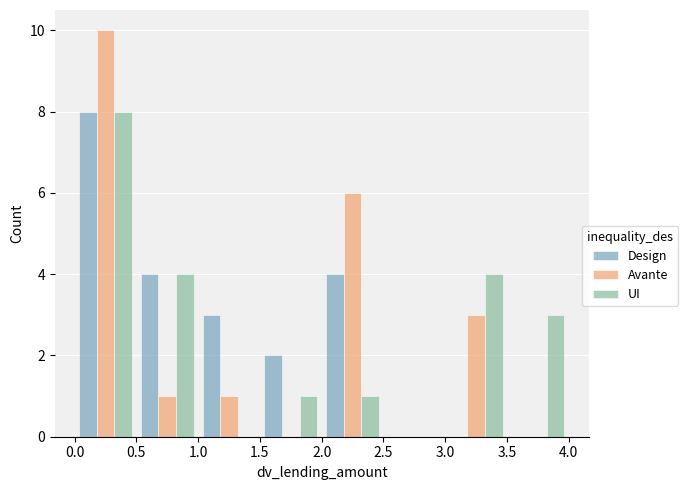

What is the height of the Design bar covering 1.0 to 1.5 on the x-axis? The values are not printed on the chart, so give them approximately, as read against the axis.

3